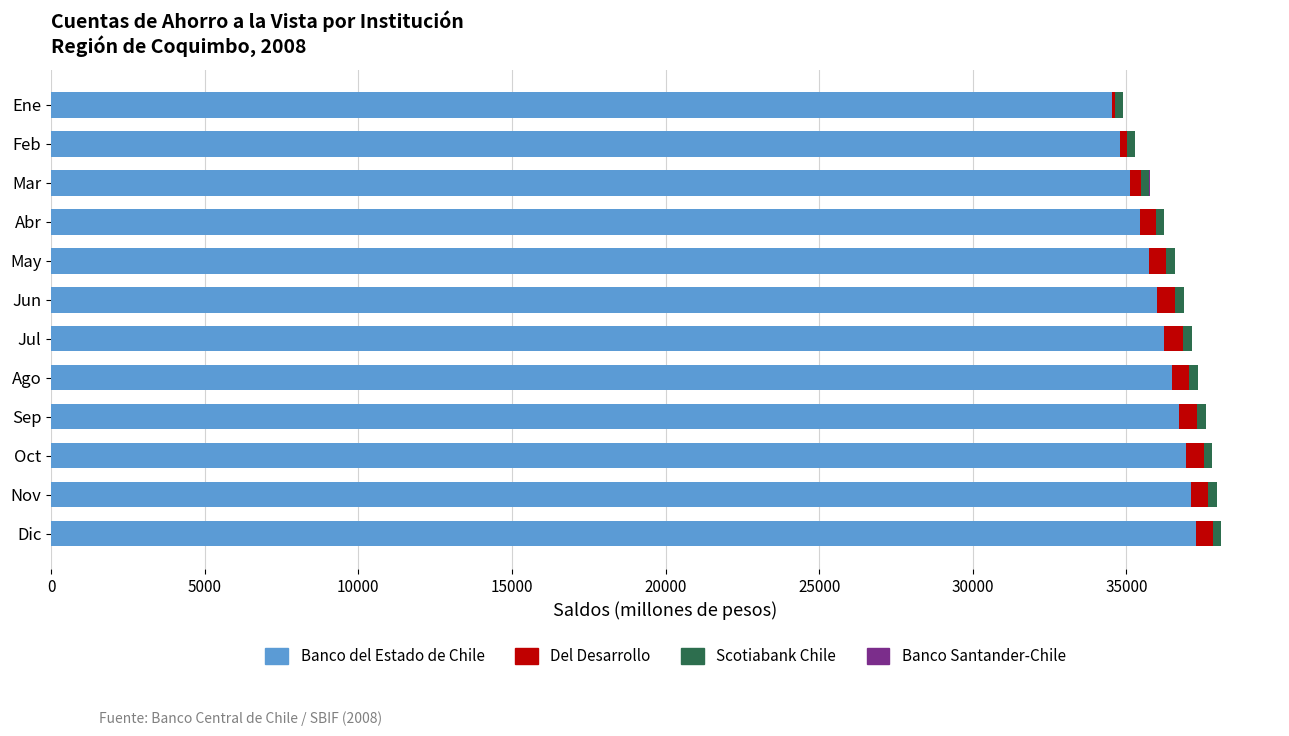

What is the highest value of the Banco del Estado de Chile series?

37273